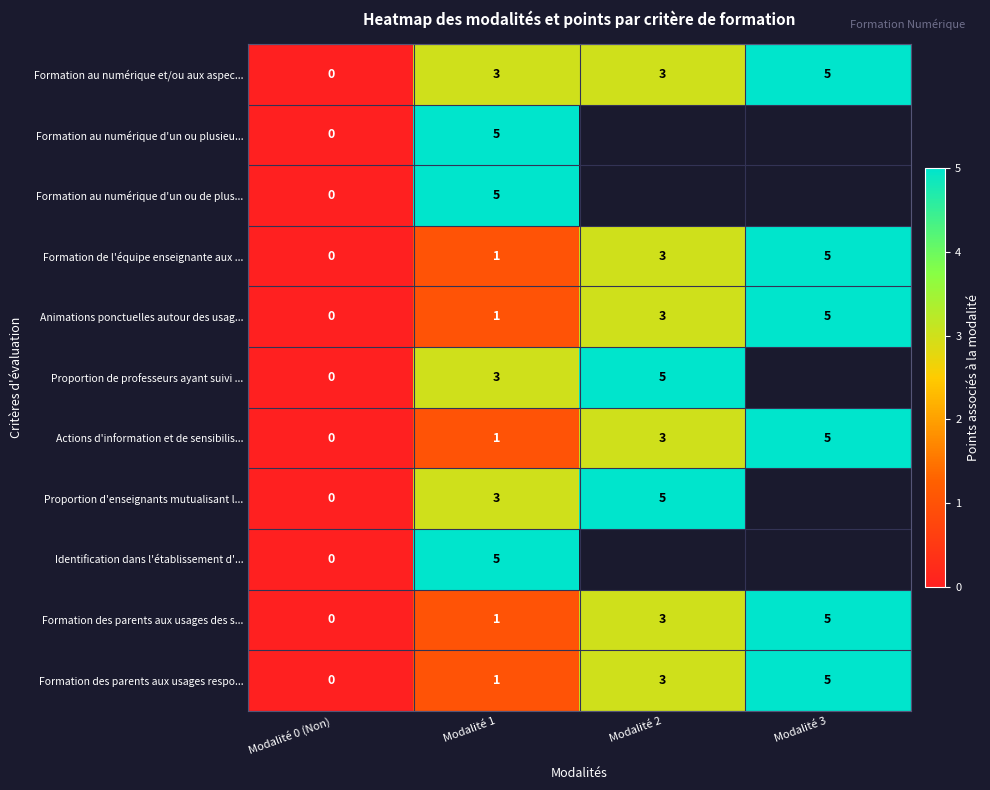

Count the Animations ponctuelles autour des usag... values in the range 1 to 5.

3